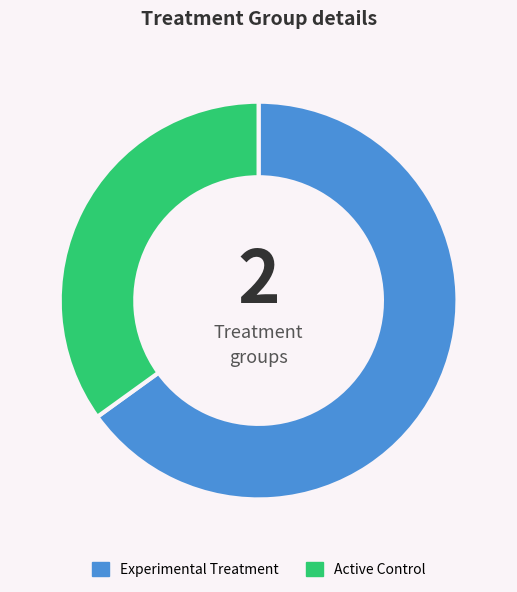

Is it true that Experimental Treatment is 72% of the pie?

False